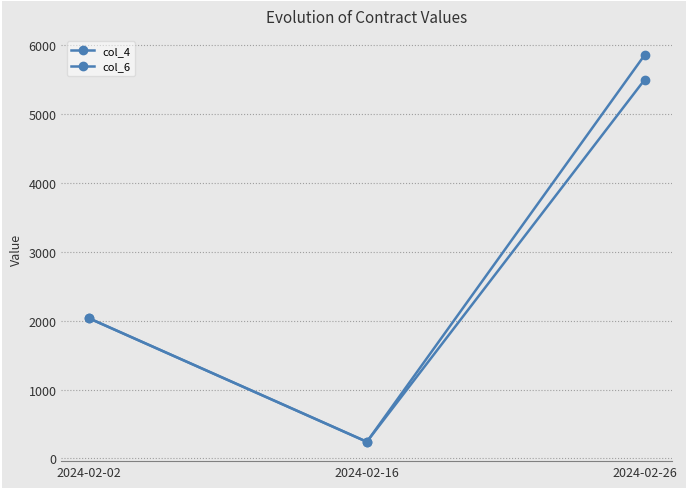

What is the total value across all series at 2024-02-16?

480.0